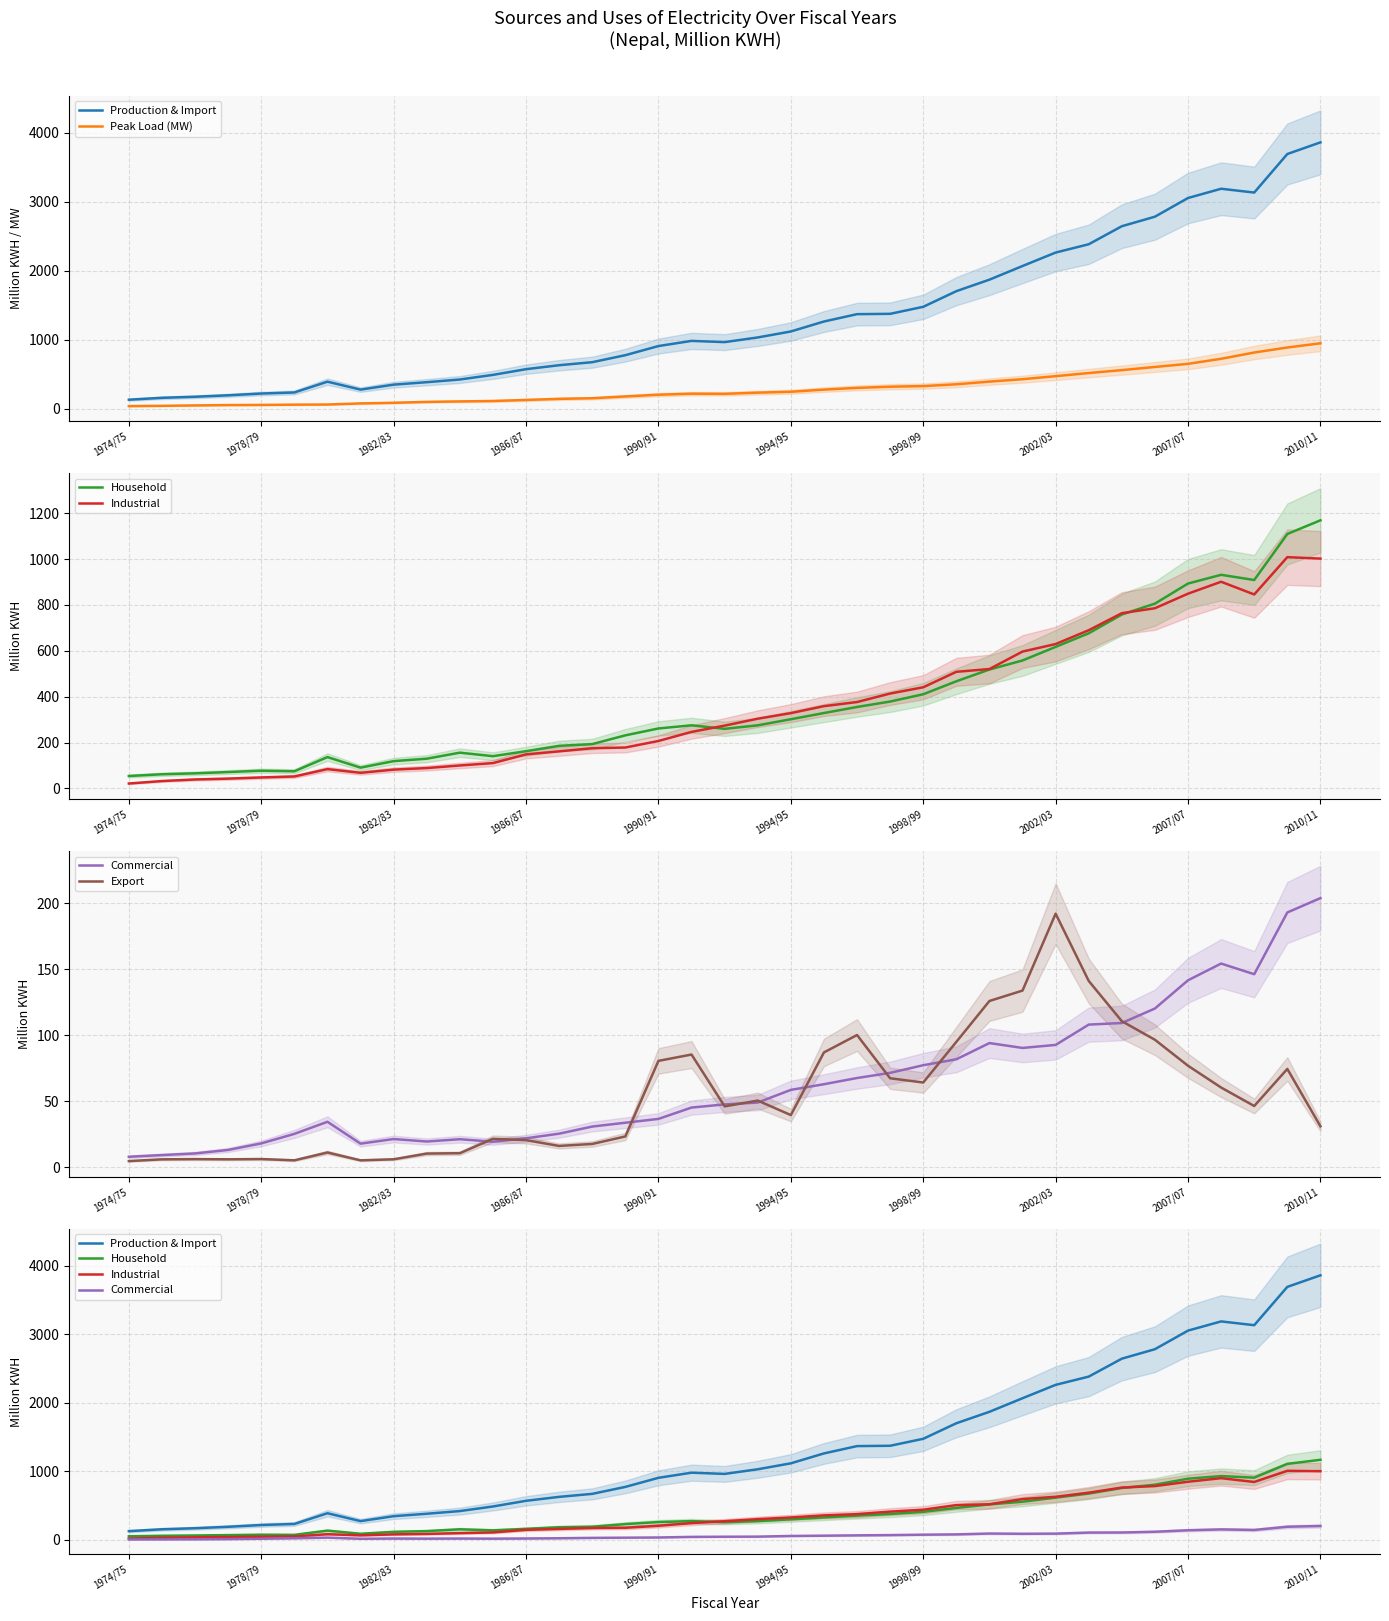

True or false: Export and Household cross at least once.

False